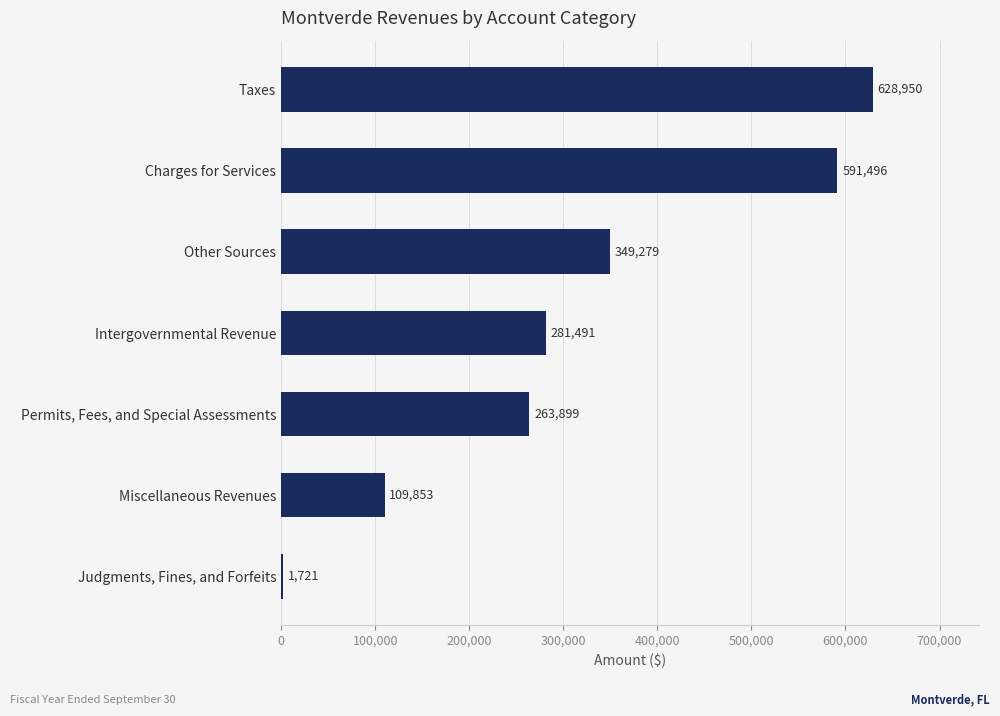

What is the greatest value displayed?

628950